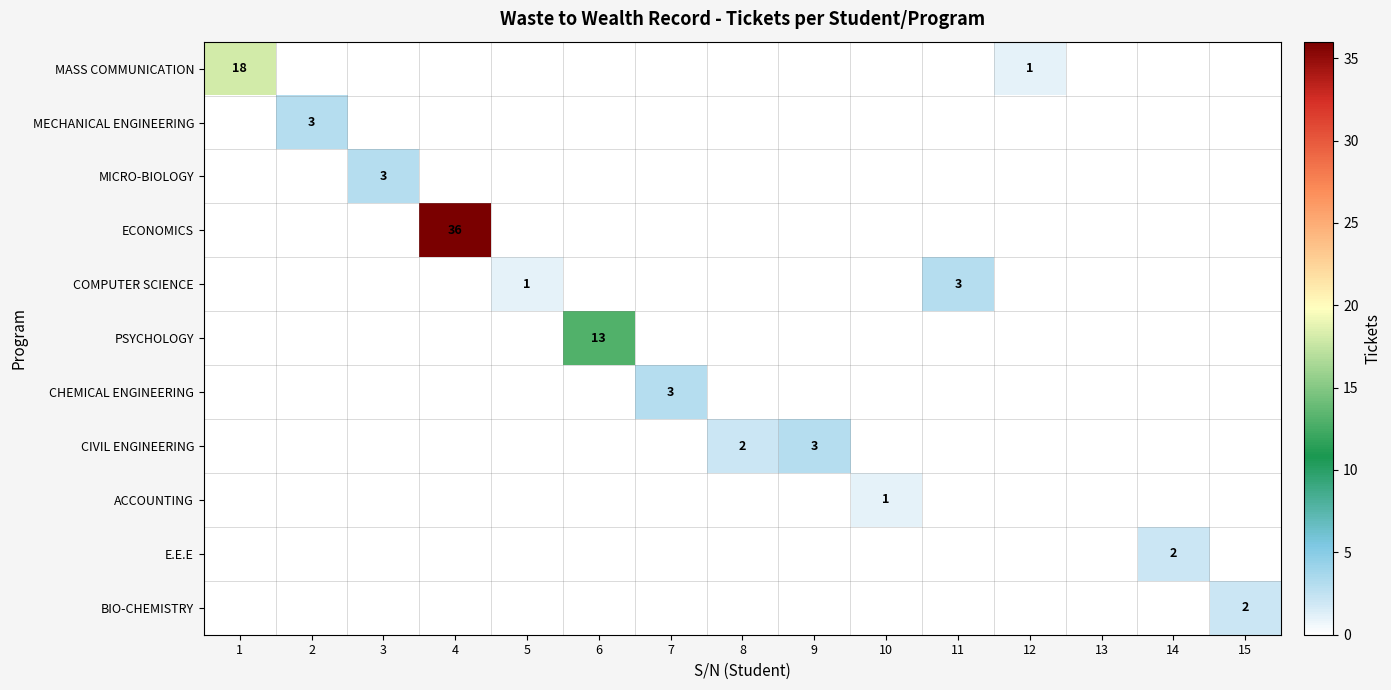

At how many categories does at least one series exceed 27?

1